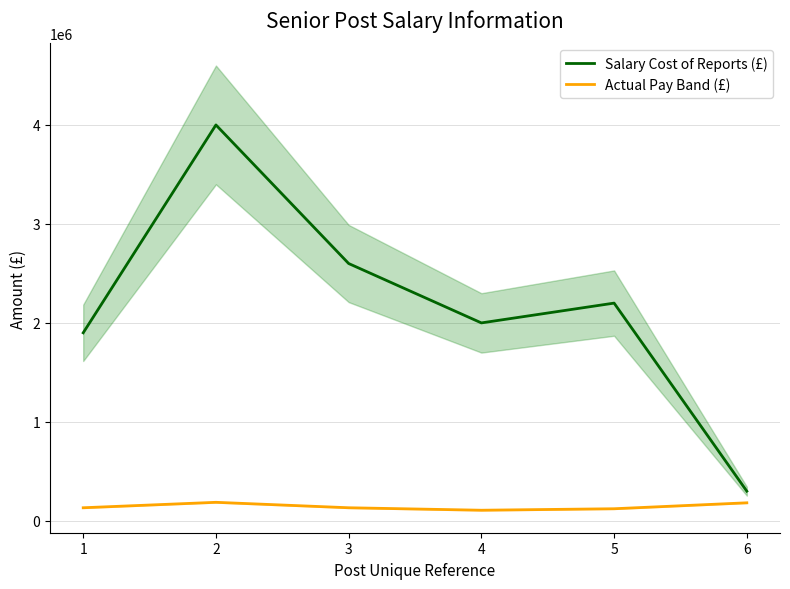

True or false: Salary Cost of Reports (£) and Actual Pay Band (£) cross at least once.

False